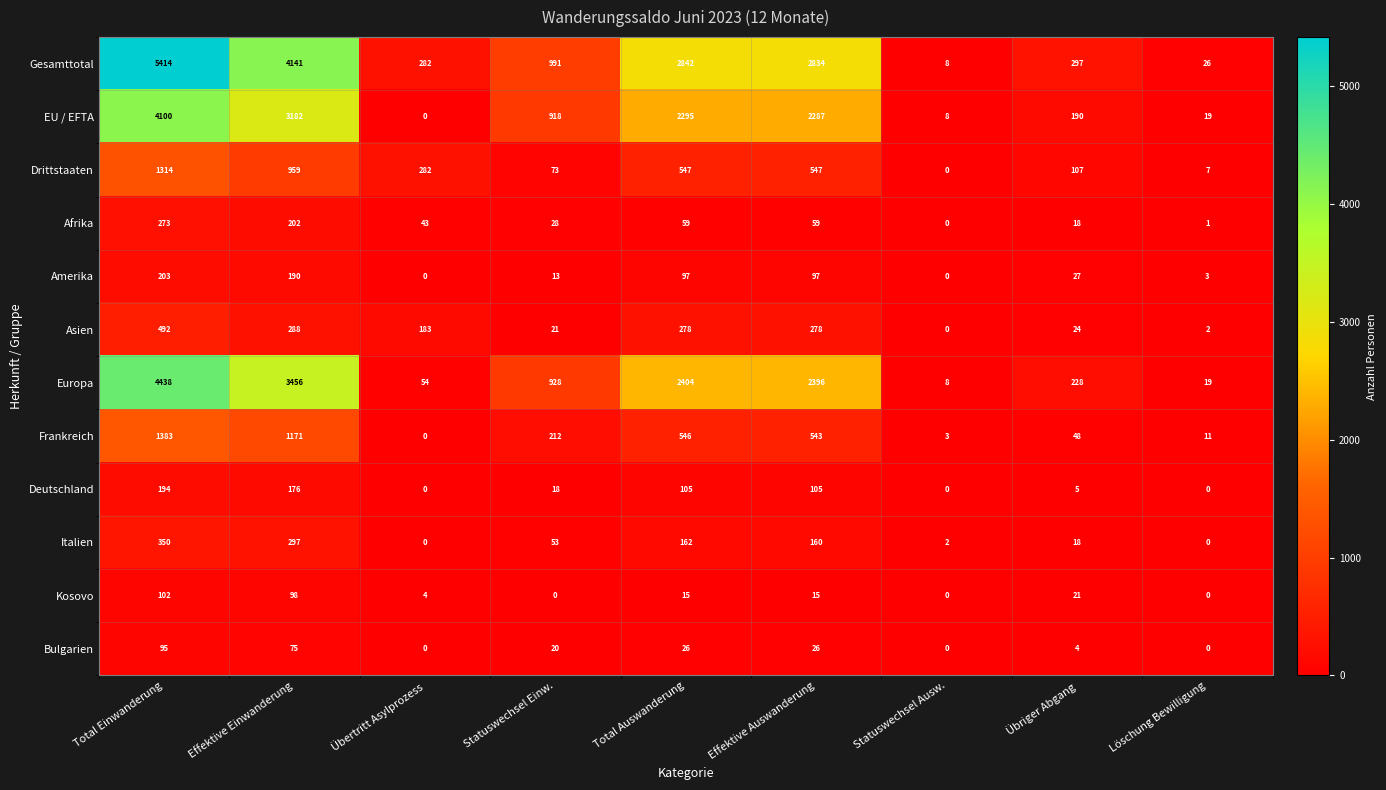

What is the sum of all Drittstaaten values?

3836